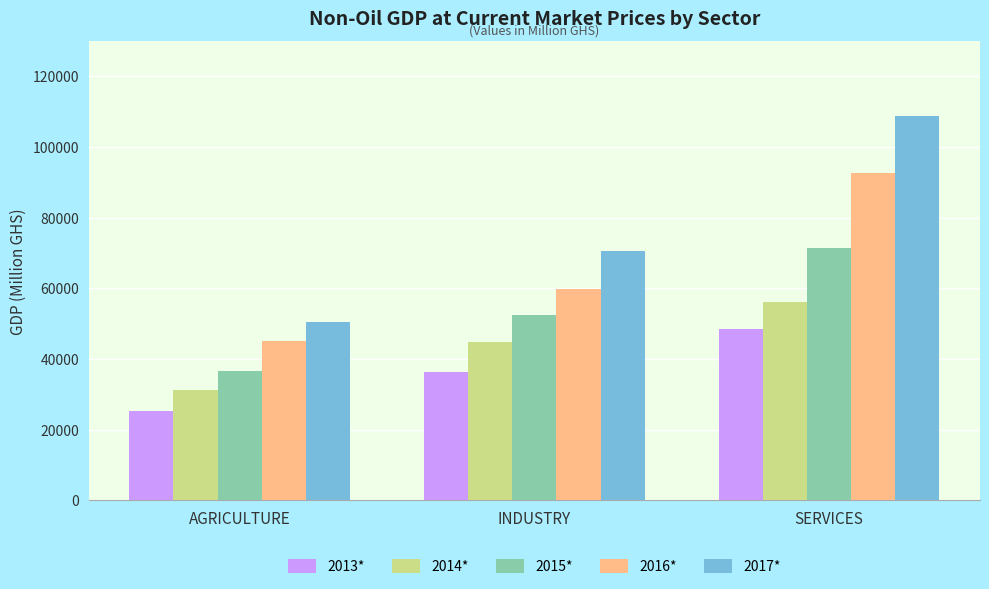

At which label does 2013* first exceed 36301?

INDUSTRY